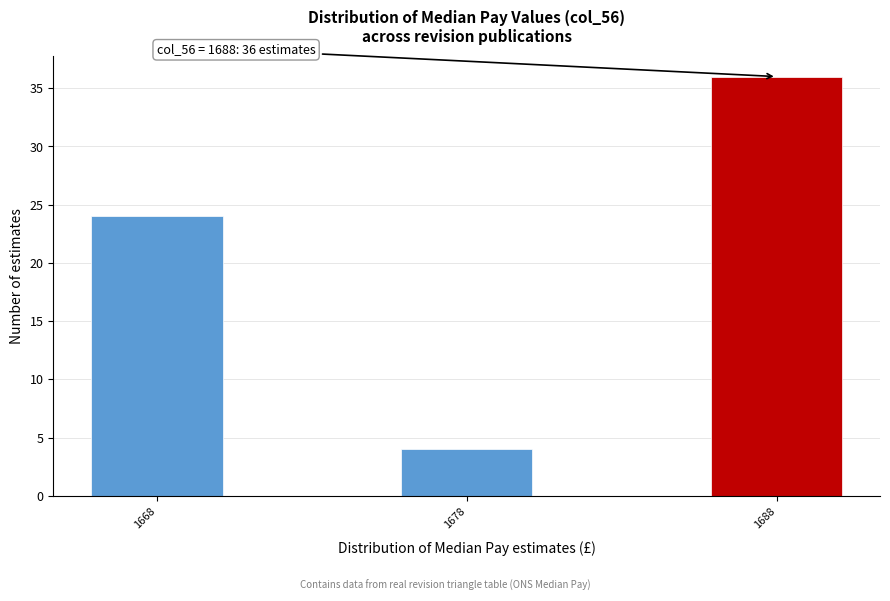

Which range on the x-axis has the tallest bar?

1685.5 to 1690.5